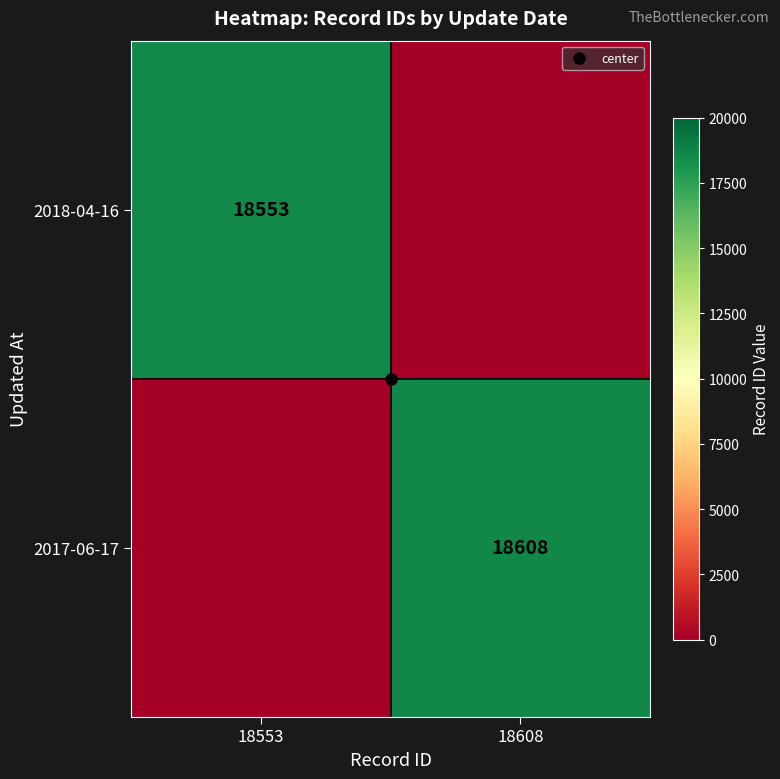

What is the total value across all series at 18608?

18608